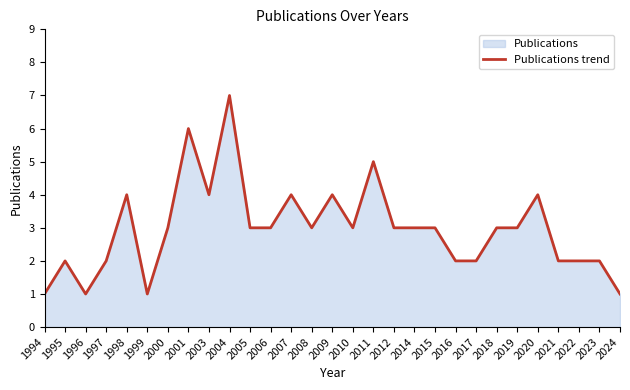

Which category has the lowest value across all series?

1994